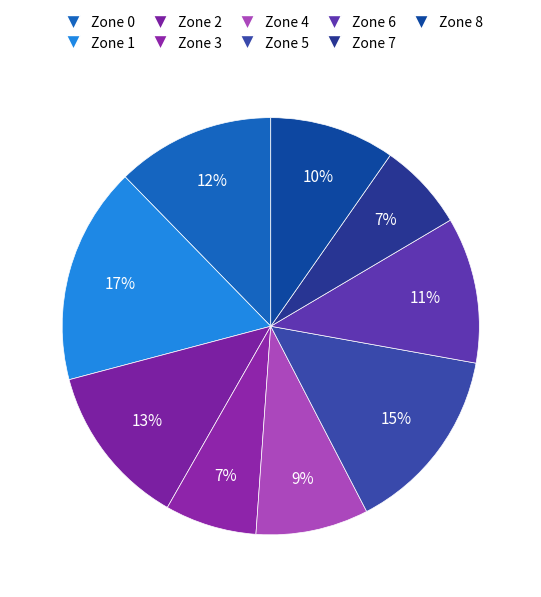

To the nearest percent, what portion does Zone 8 represent?

10%